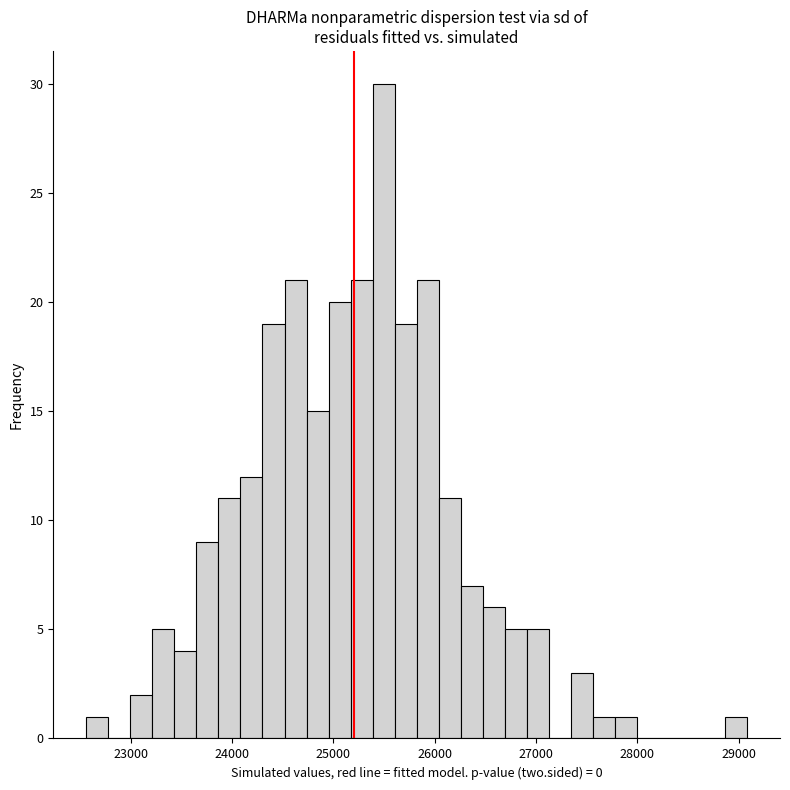

Around what value on the x-axis is the tallest bar? Give the approximate position of its centre, as read against the axis.

25500